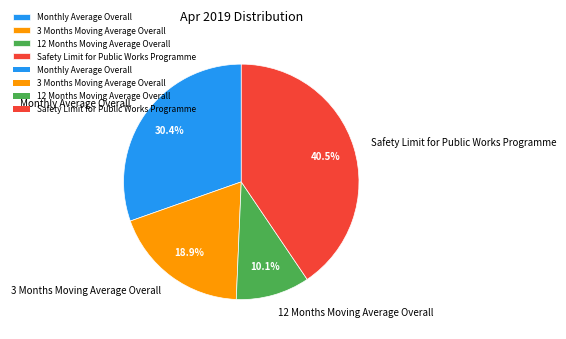

Is the sum of Safety Limit for Public Works Programme and 3 Months Moving Average Overall greater than half?

Yes